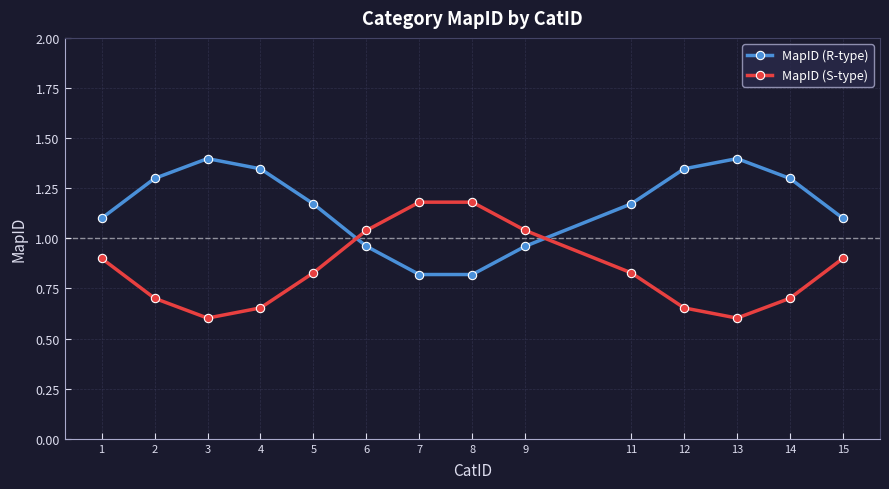

What is the highest value of the MapID (R-type) series?

1.4